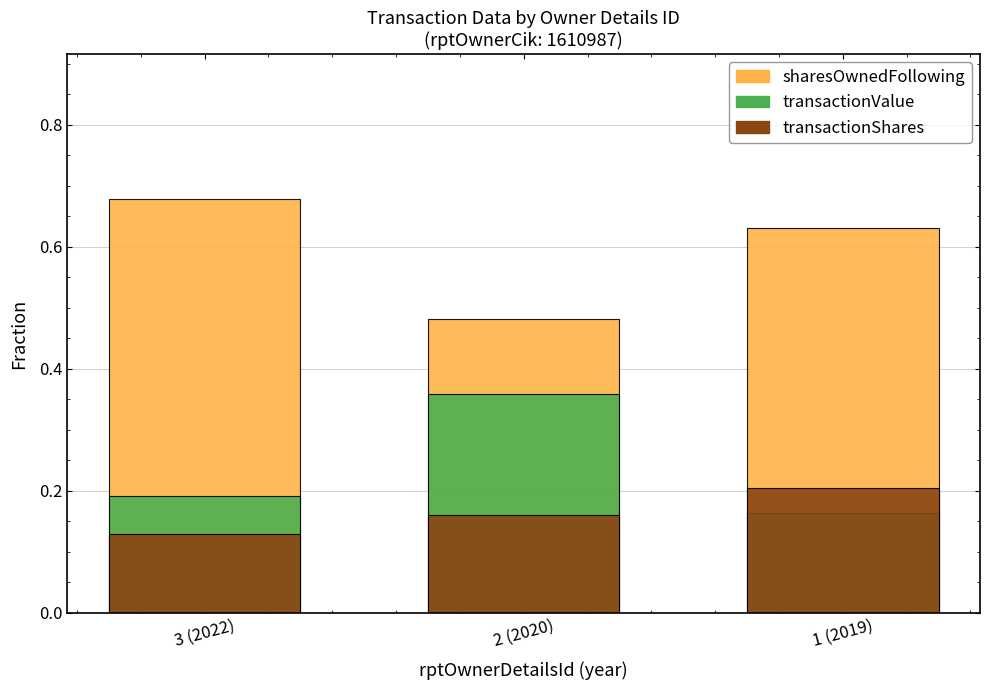

At which category is the sum across all series the highest?

3 (2022)